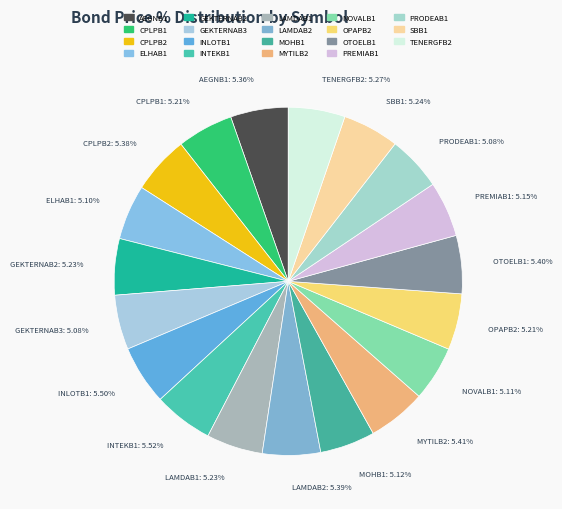

Is PRODEAB1 the majority of the pie?

No